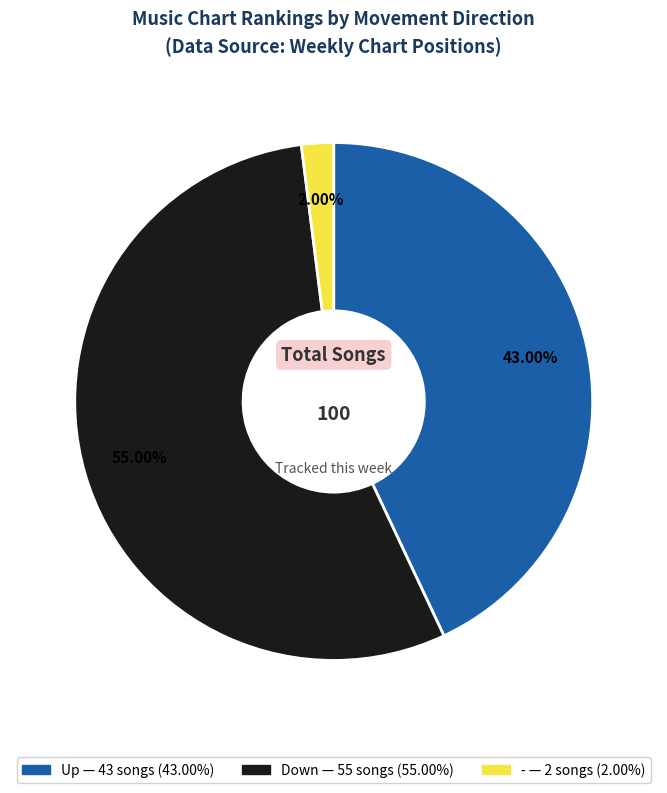

Is there any slice that represents more than half of the pie?

Yes